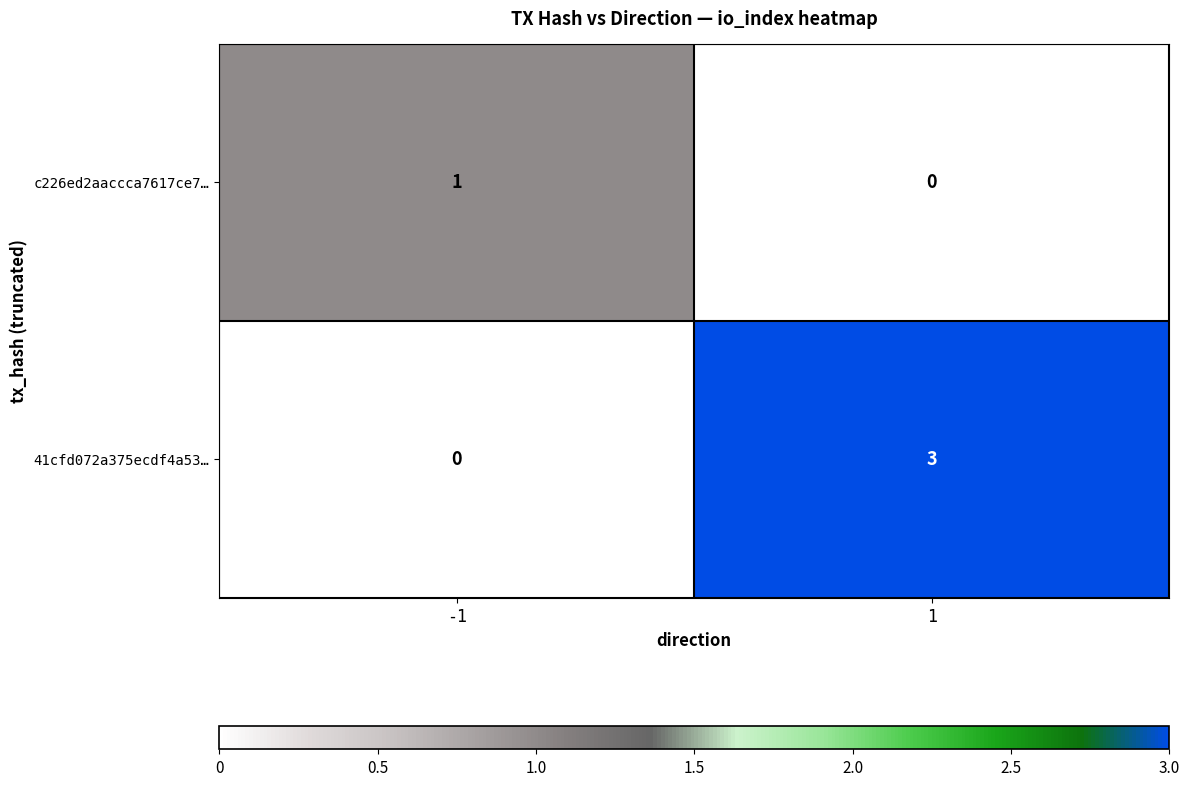

What is the sum of the 41cfd072a375ecdf4a53… values at 1 and -1?

3